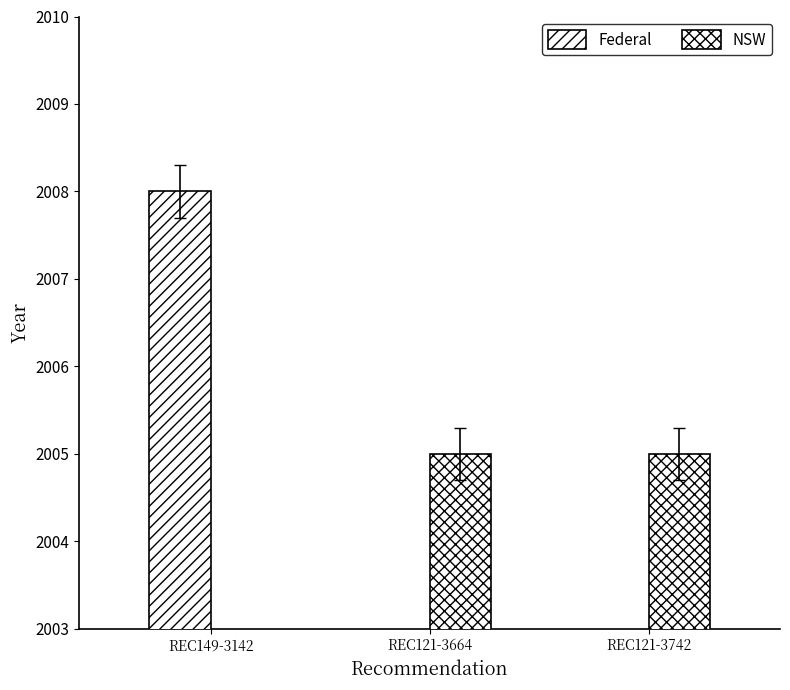

How many positive values does the NSW series have?

2